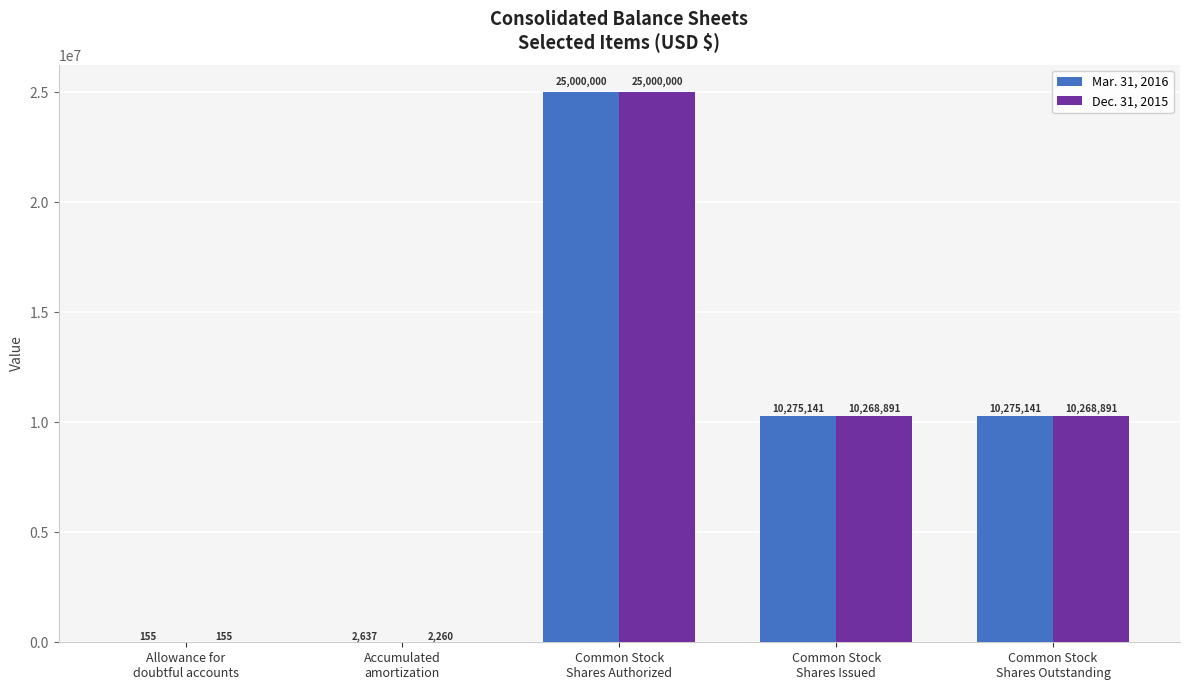

Count the number of data series in this chart.

2